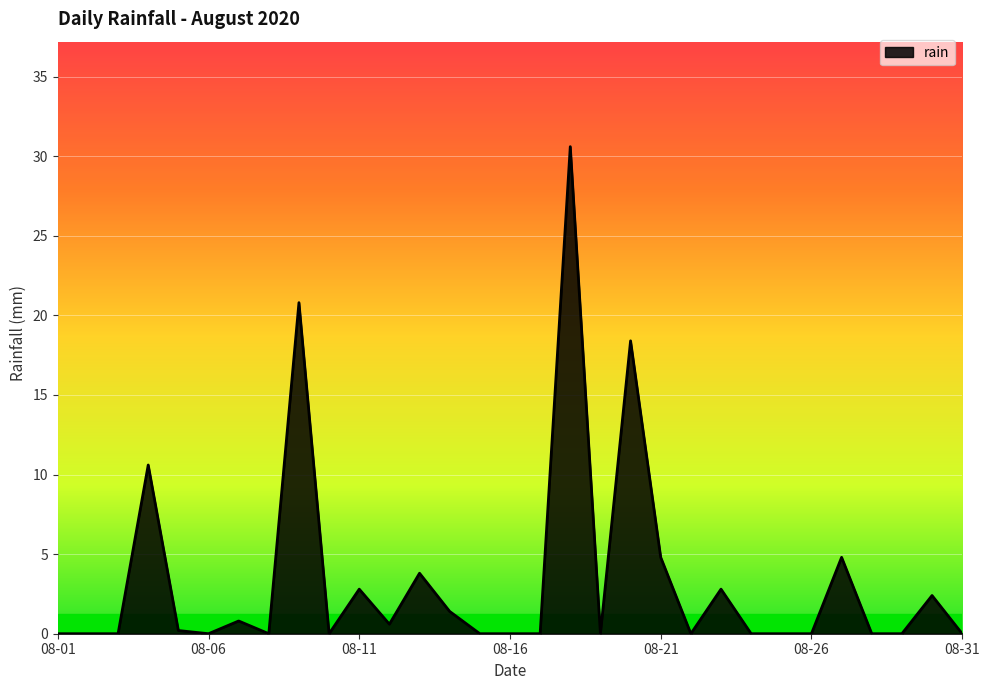

What is the greatest value displayed?

30.6